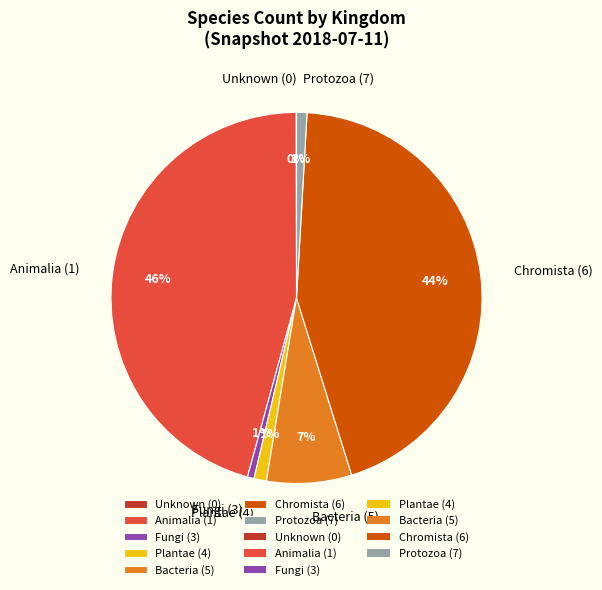

Which has a higher value, Animalia (1) or Chromista (6)?

Animalia (1)